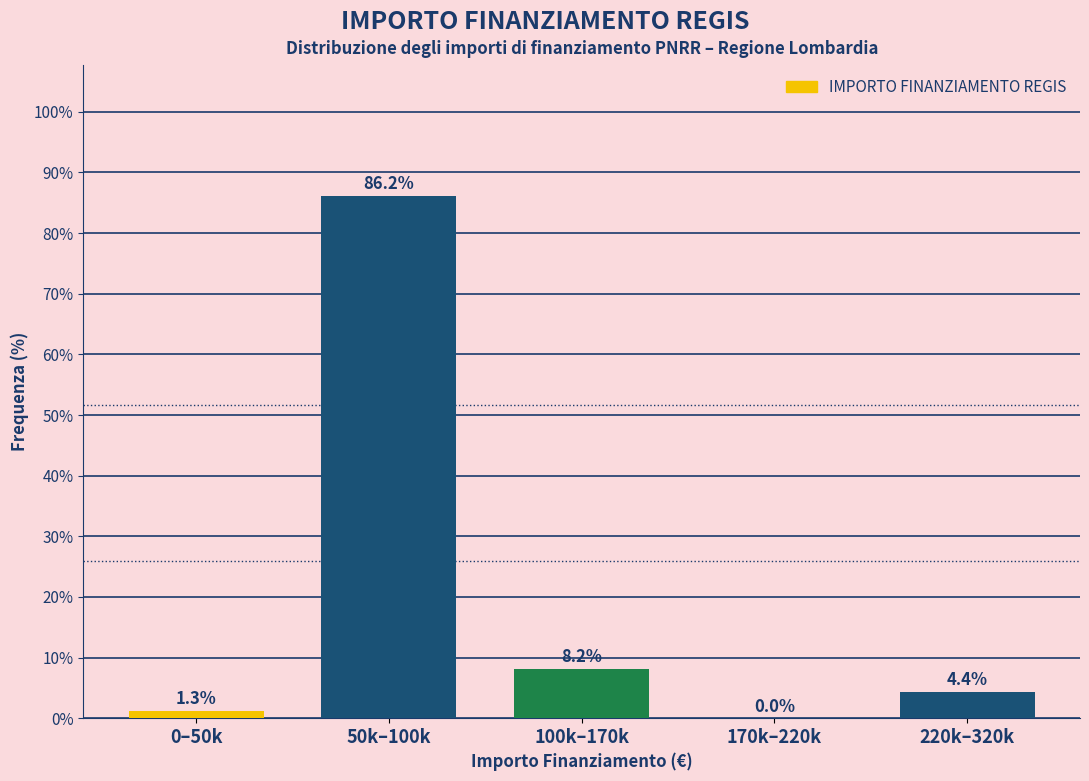

Reading left to right, extract all data points from this chart.

0–50k=1.3	50k–100k=86.2	100k–170k=8.2	170k–220k=0.0	220k–320k=4.4